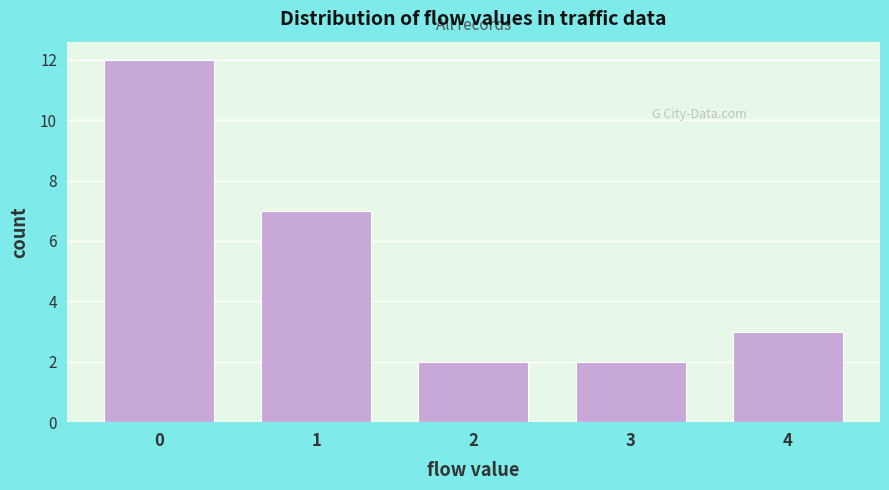

Reading right to left, list all the values displayed in this chart.

3	2	2	7	12